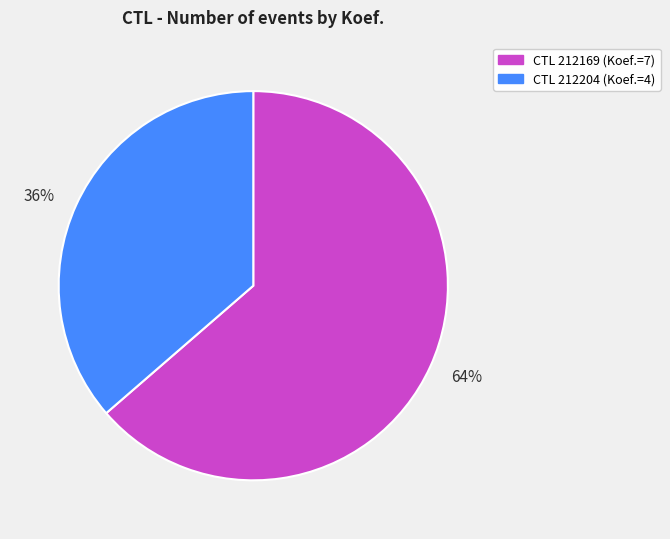

To the nearest percent, what is the average slice percentage?

50%